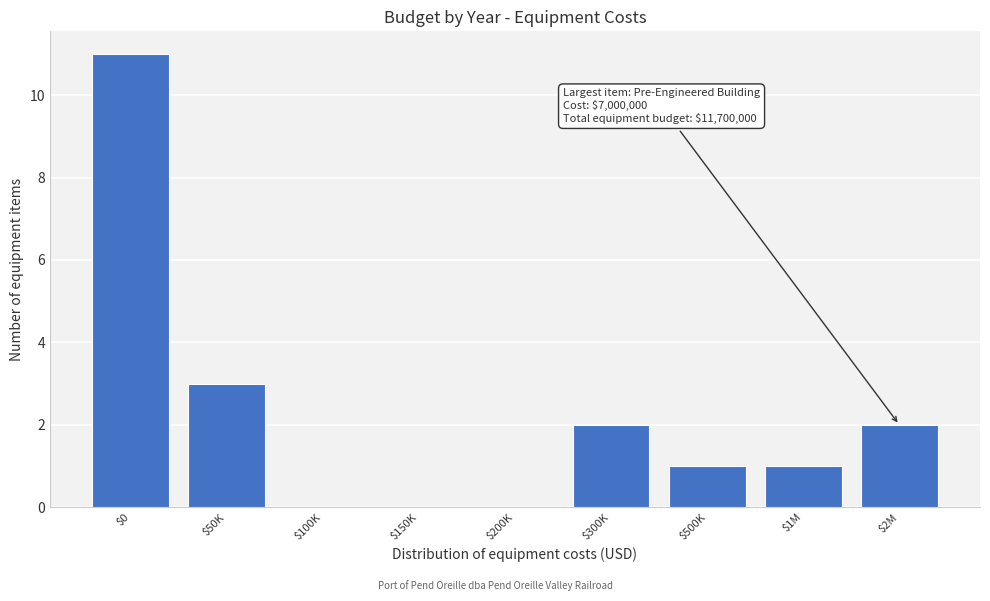

Where is the data nearest to the value 5?

$50K